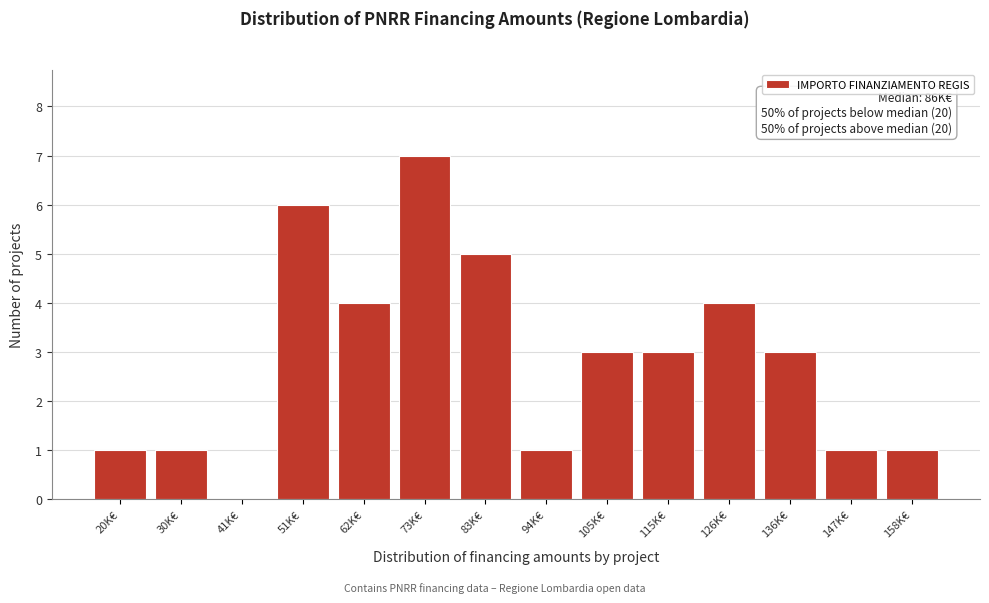

Reading left to right, list all the values displayed in this chart.

20K€=1	30K€=1	41K€=0	51K€=6	62K€=4	73K€=7	83K€=5	94K€=1	105K€=3	115K€=3	126K€=4	136K€=3	147K€=1	158K€=1